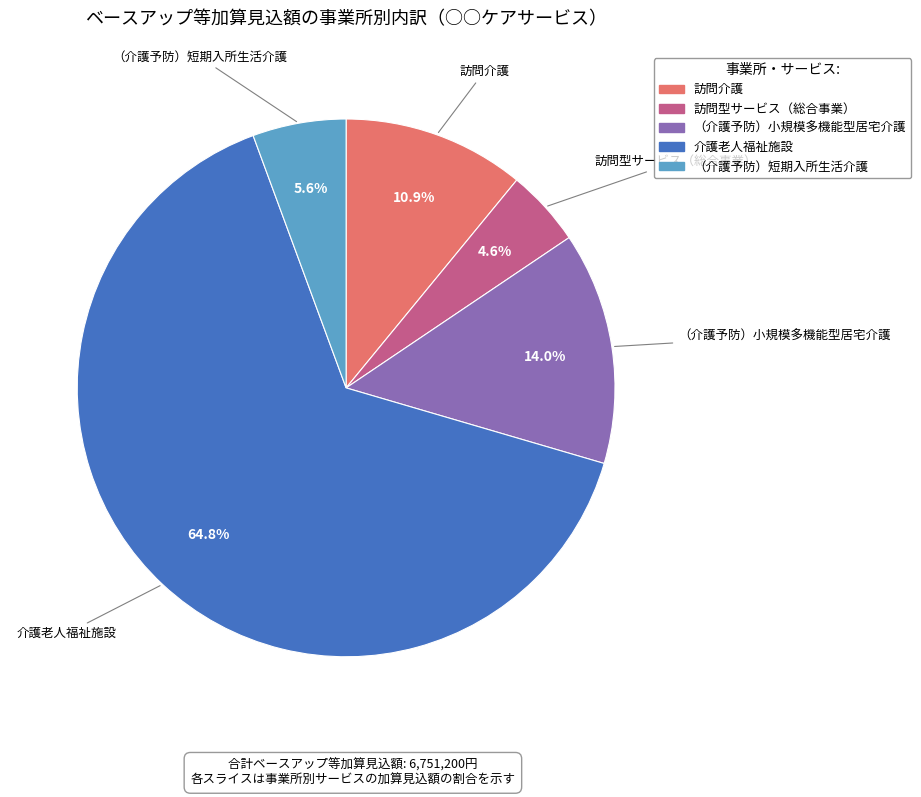

What is the majority slice?

介護老人福祉施設